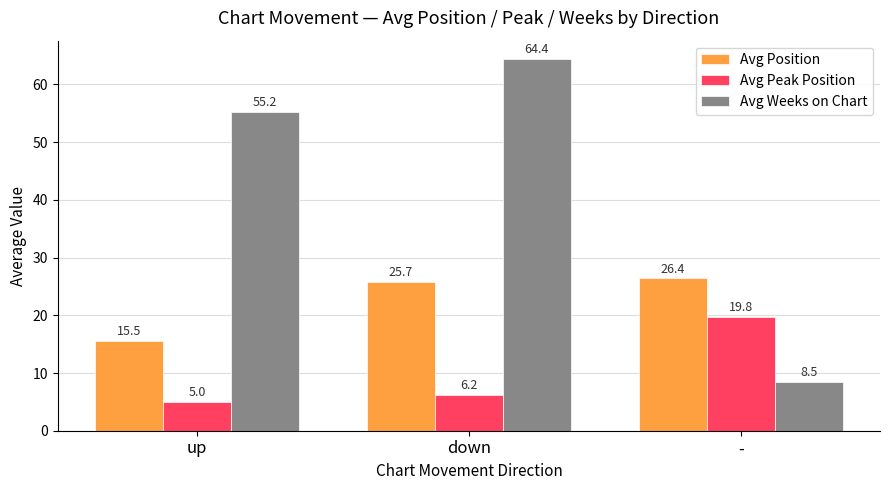

Which series changed the most between up and down?

Avg Position